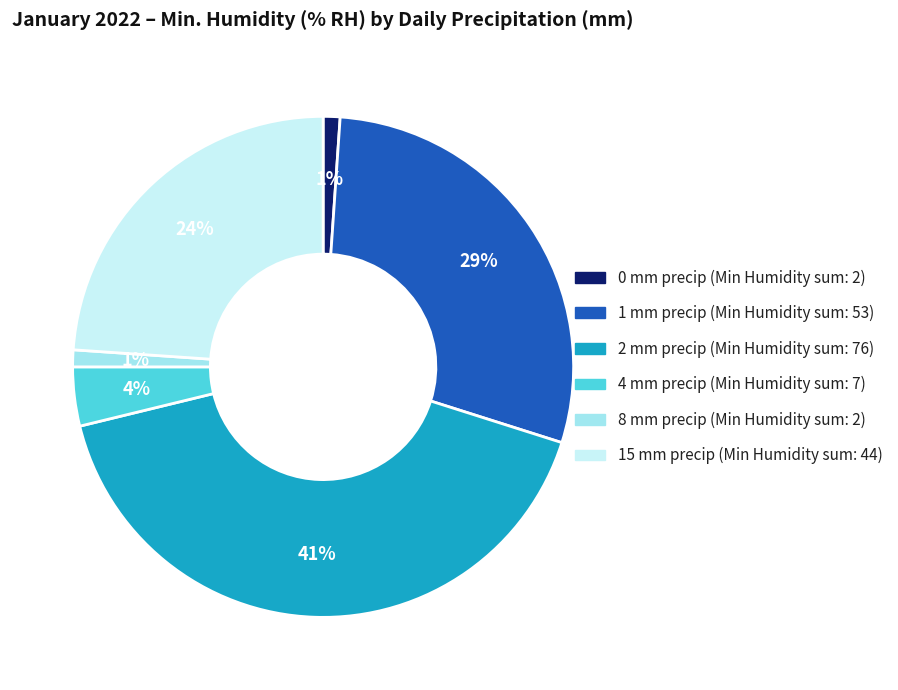

What is the largest slice in the pie chart?

2 mm